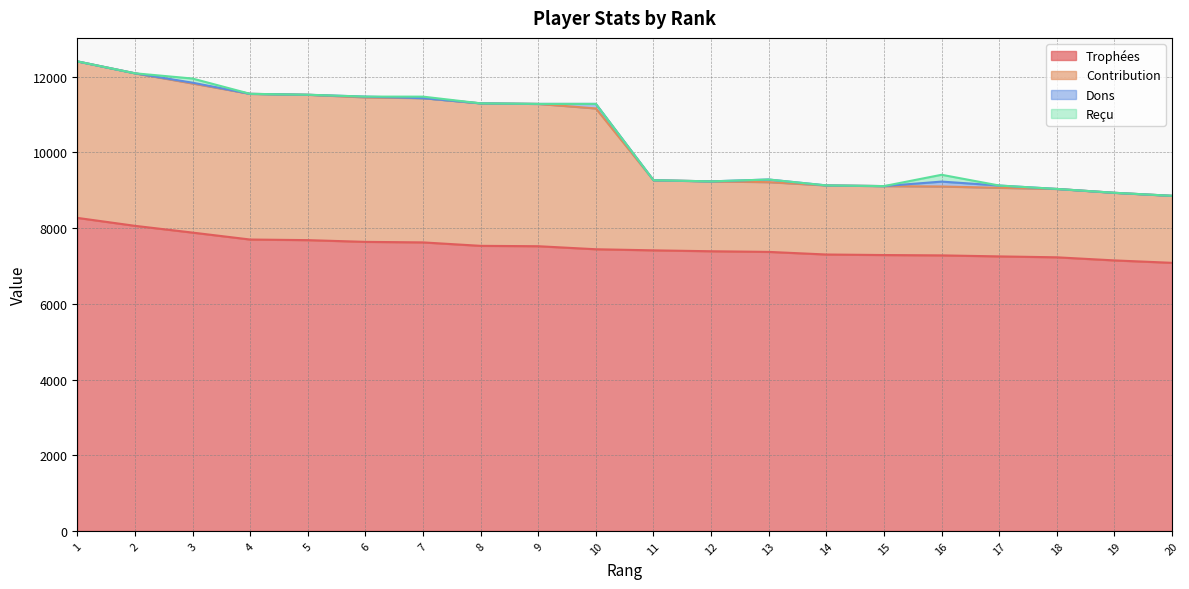

What is the highest value of the Trophées series?

8272